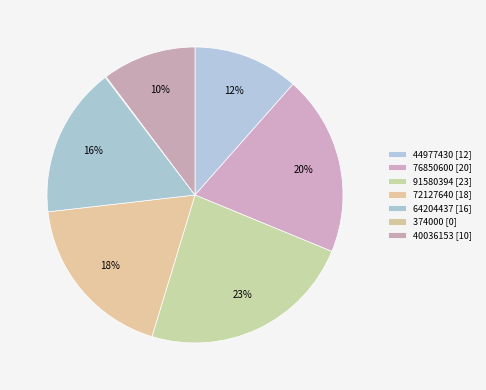

Combined, do 91580394 and 40036153 account for over 50%?

No